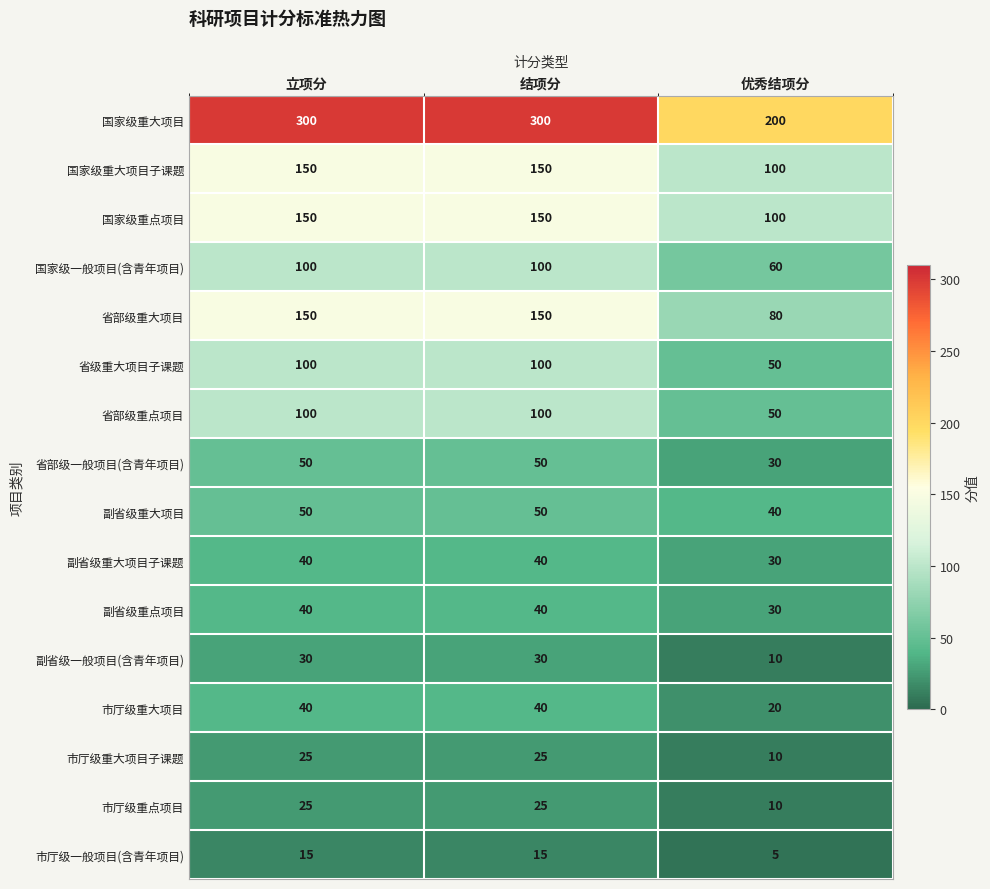

What is the lowest value of the 国家级重大项目子课题 series?

100